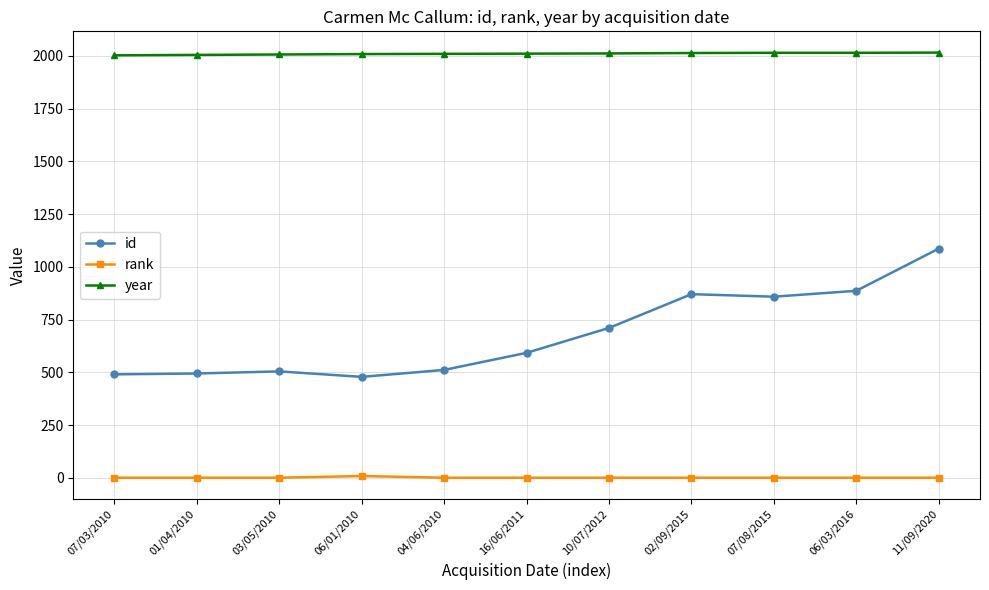

What is the sum of all id values?

7490